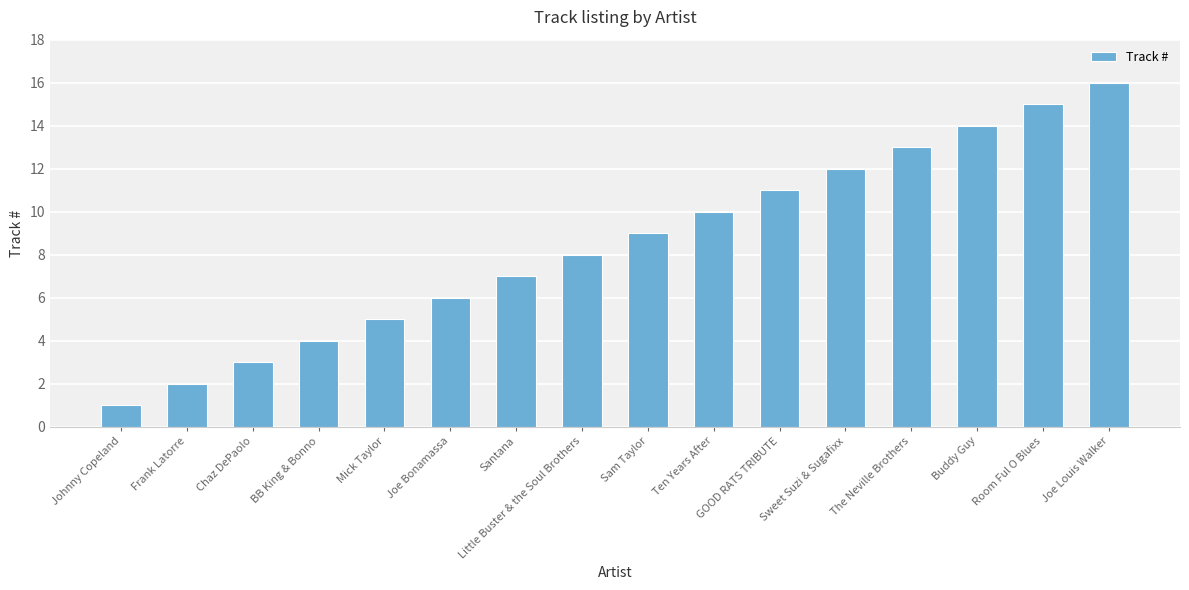

Rank the categories by value from highest to lowest.

Joe Louis Walker, Room Ful O Blues, Buddy Guy, The Neville Brothers, Sweet Suzi & Sugafixx, GOOD RATS TRIBUTE, Ten Years After, Sam Taylor, Little Buster & the Soul Brothers, Santana, Joe Bonamassa, Mick Taylor, BB King & Bonno, Chaz DePaolo, Frank Latorre, Johnny Copeland